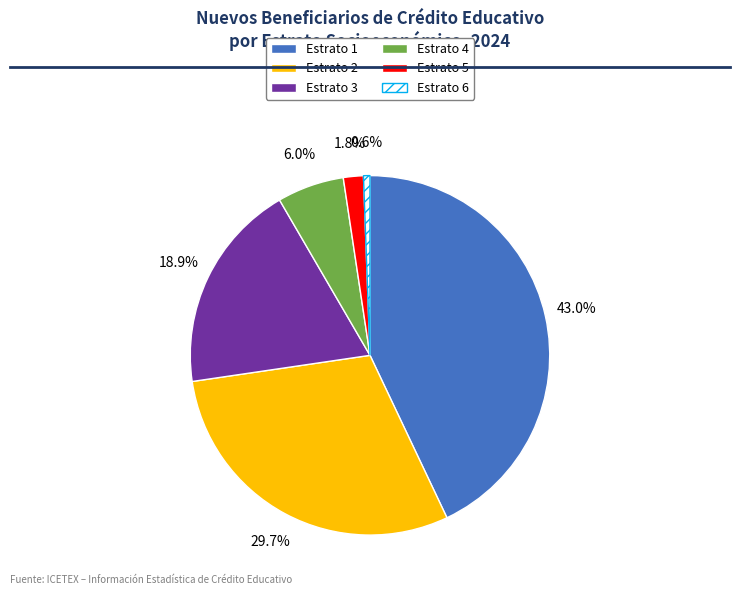

Approximately how many times larger is the value at Estrato 4 compared to Estrato 1?

0.1